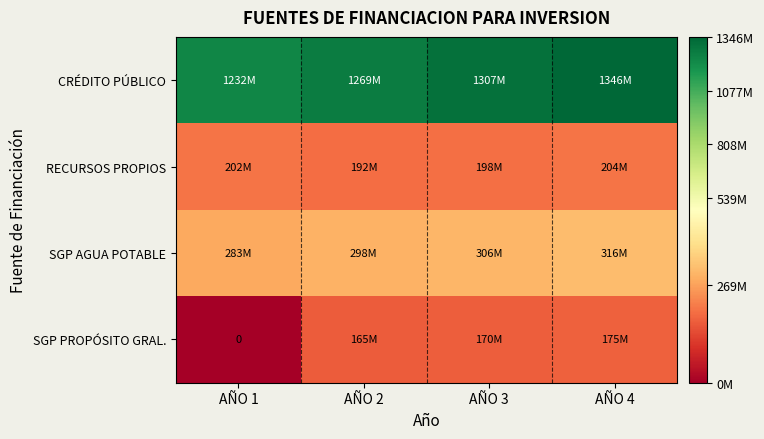

What is the greatest value displayed?

1346405098